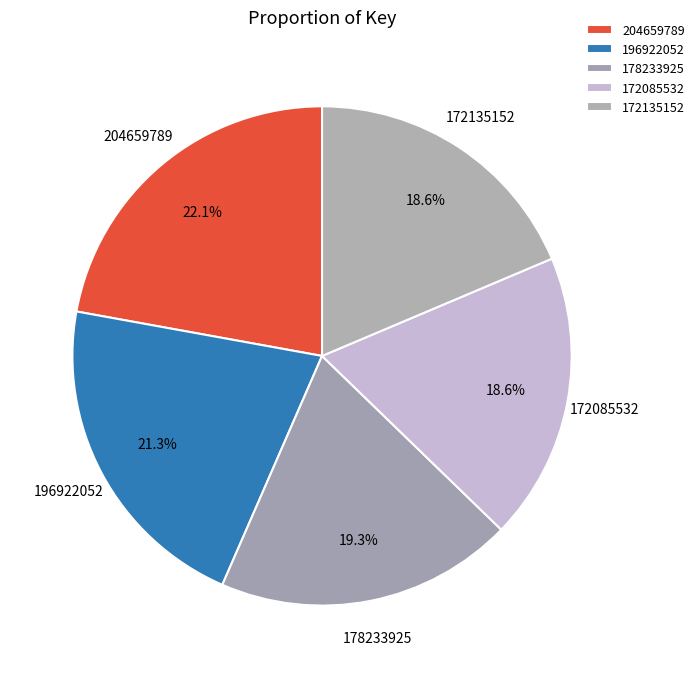

The 172085532 slice represents 4% of the pie. True or false?

False